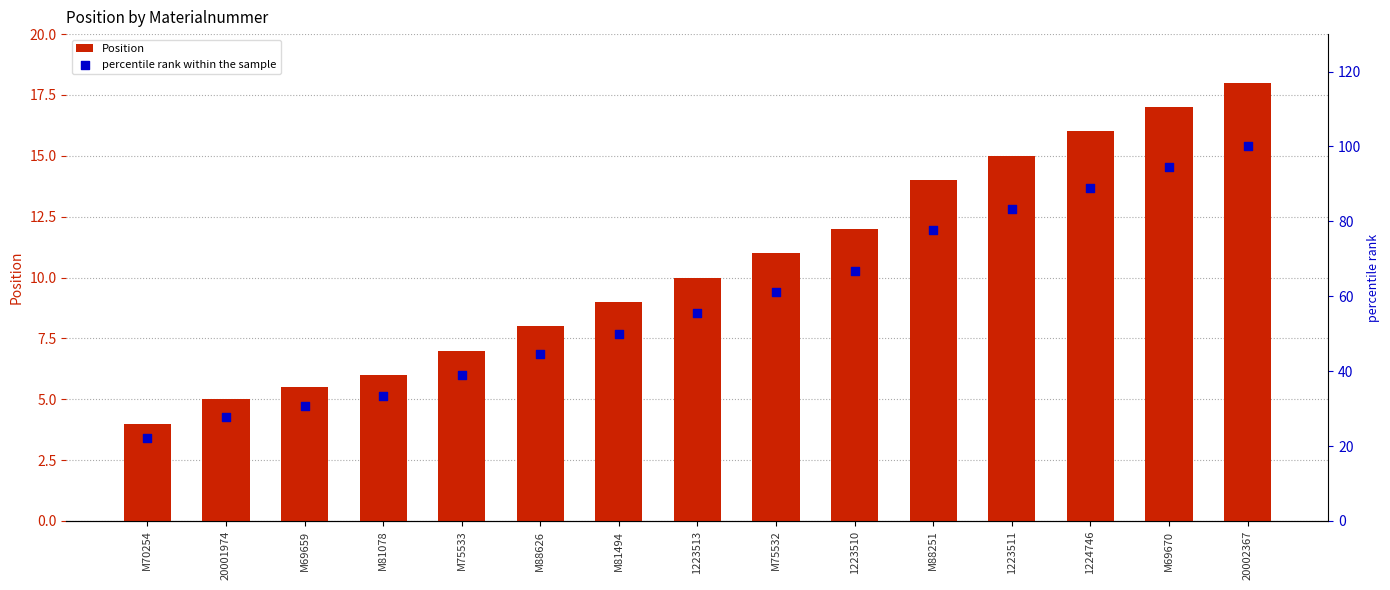

What are all the series names shown in the legend?

Position, percentile rank within the sample